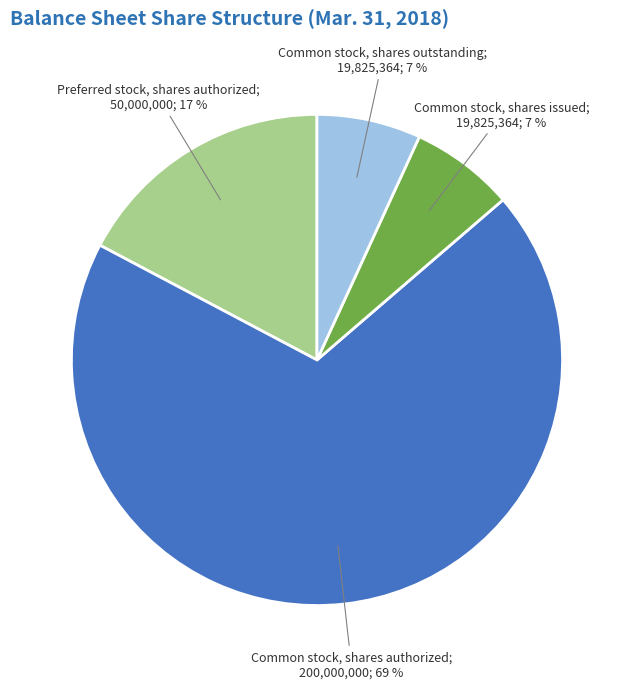

Is there a majority slice in this chart?

Yes